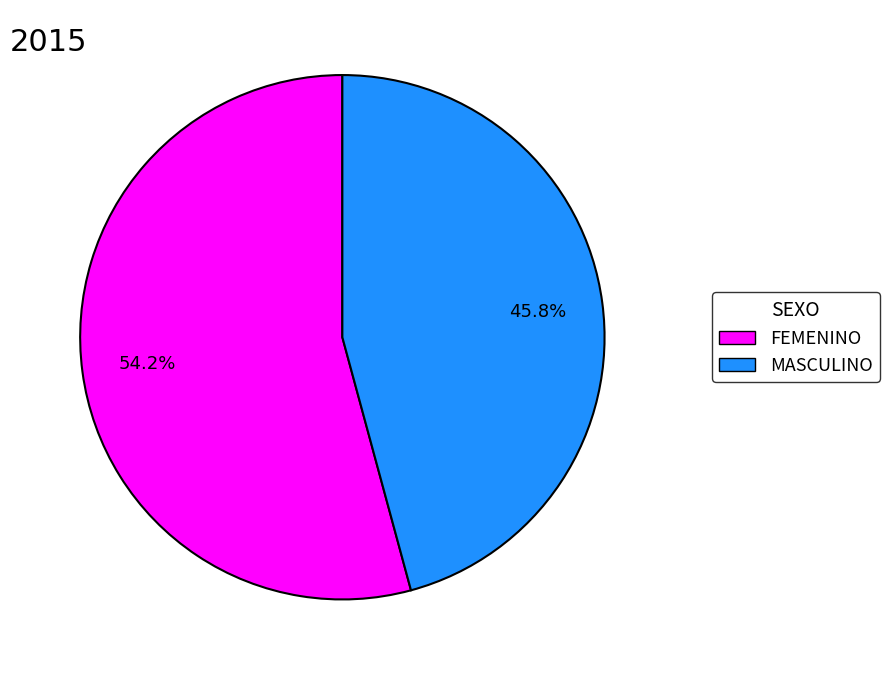

How many slices are in this pie chart?

2